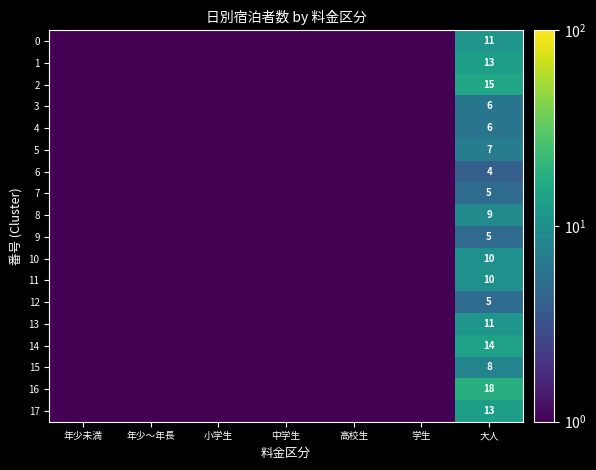

How many categories are shown in the chart?

7